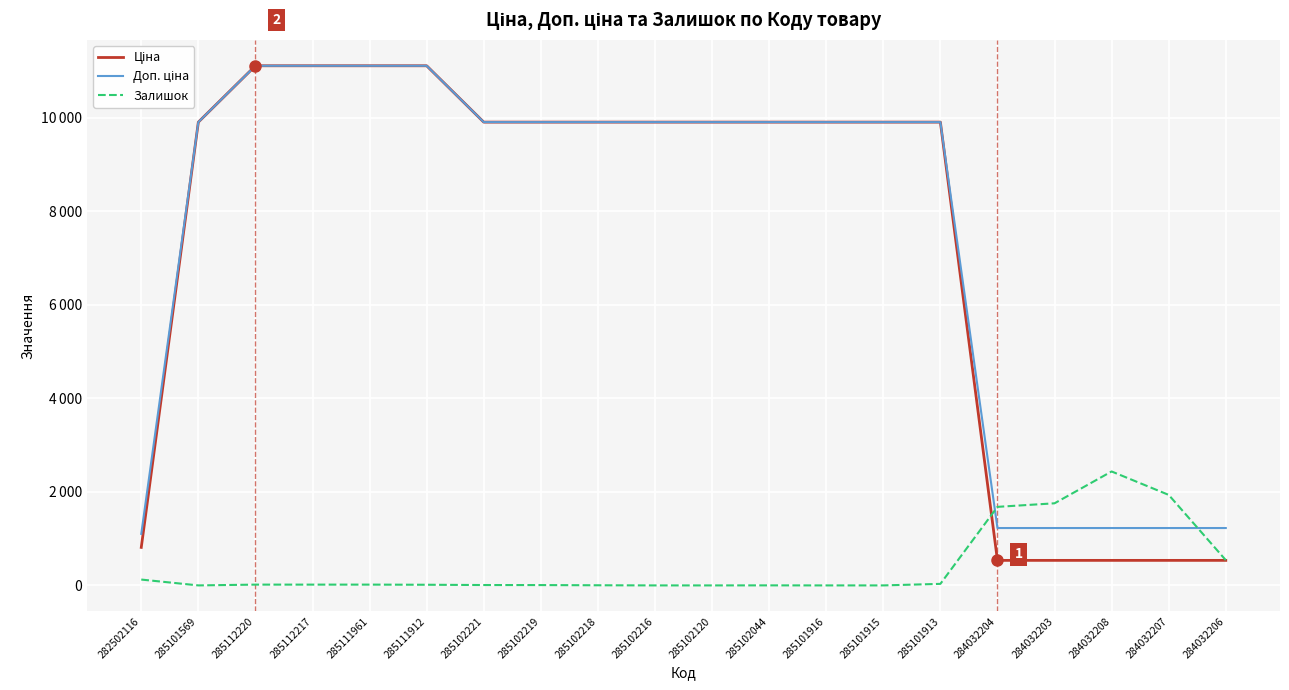

Does the chart display data point markers on the line(s)?

No